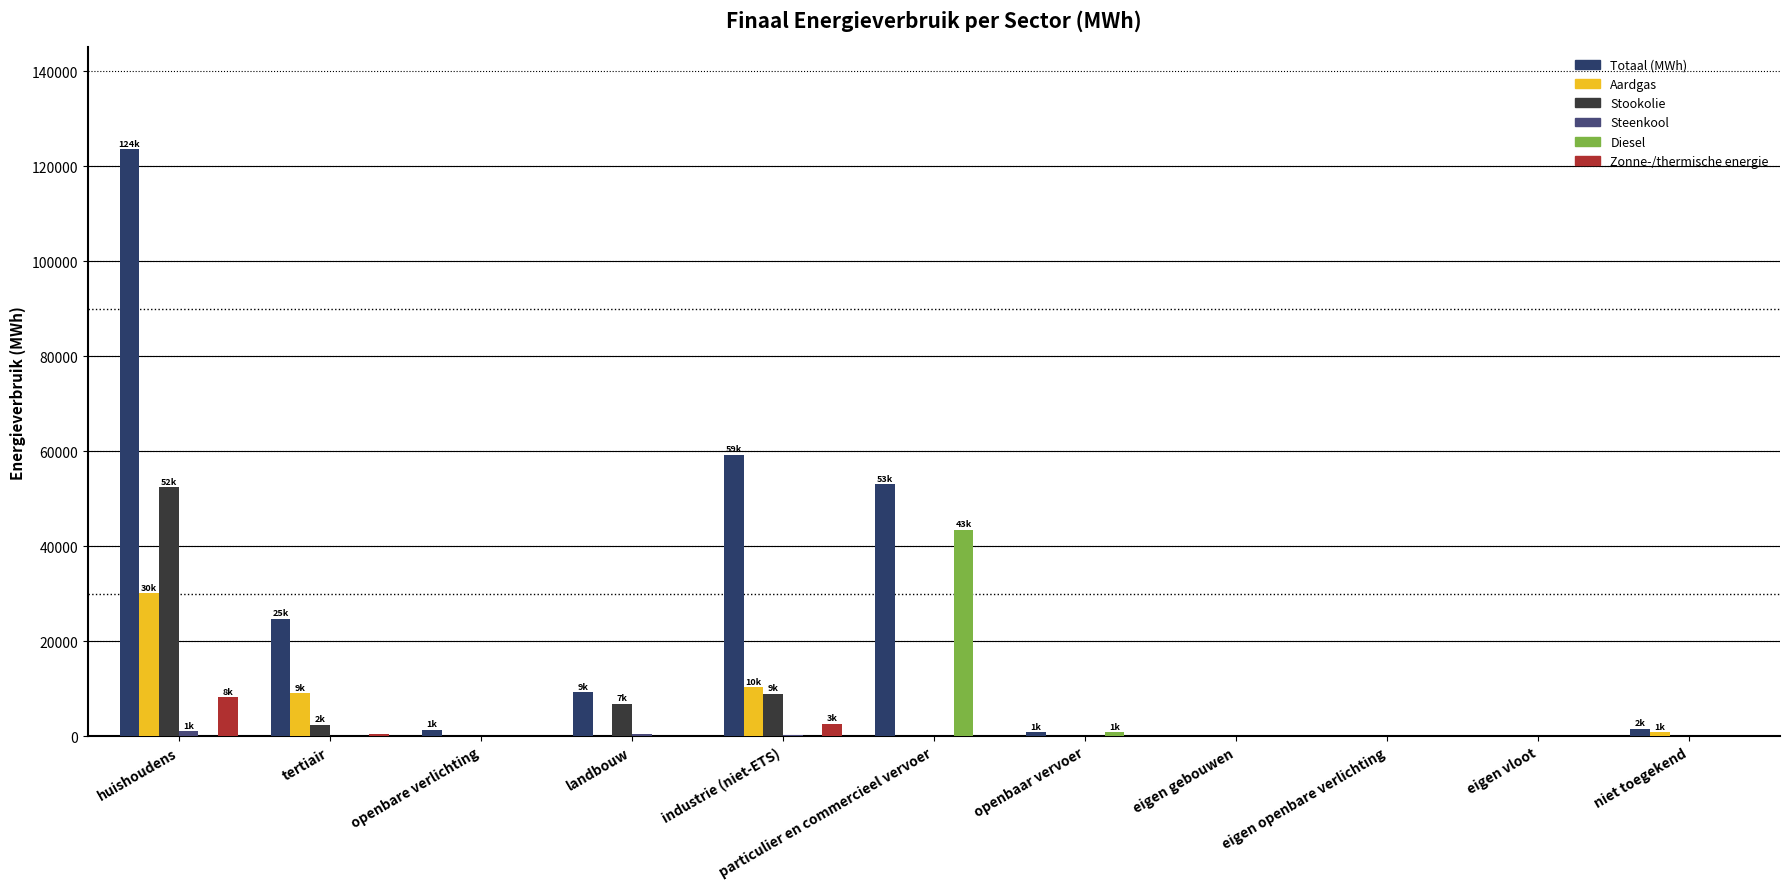

What is the sum of all Zonne-/thermische energie values?

11179.1